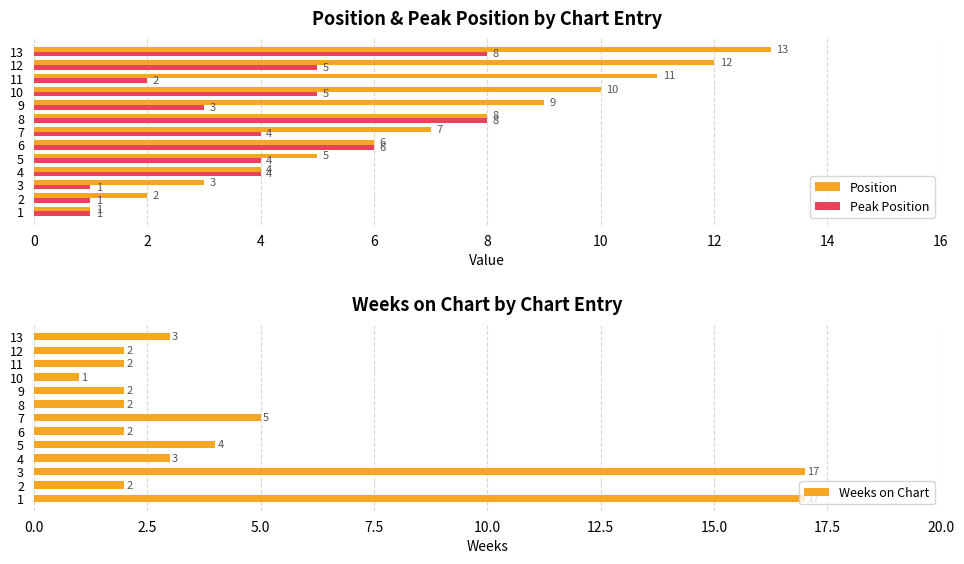

Rank the categories by Position value from highest to lowest.

13, 12, 11, 10, 9, 8, 7, 6, 5, 4, 3, 2, 1